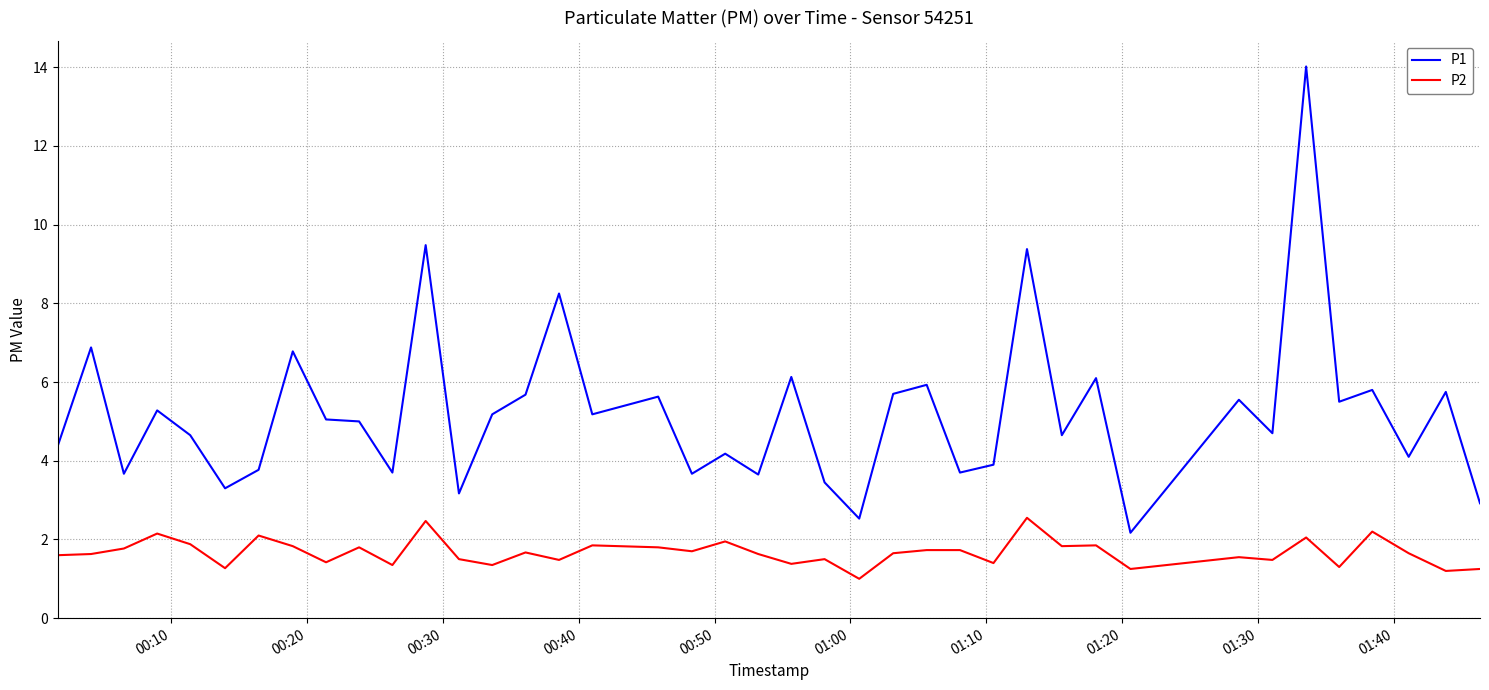

Which series has the widest spread of values?

P1